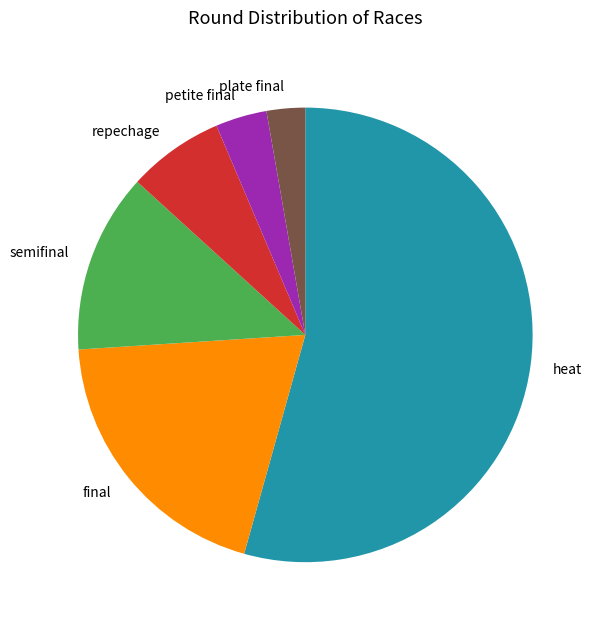

Do semifinal and petite final together represent more than half of the pie?

No